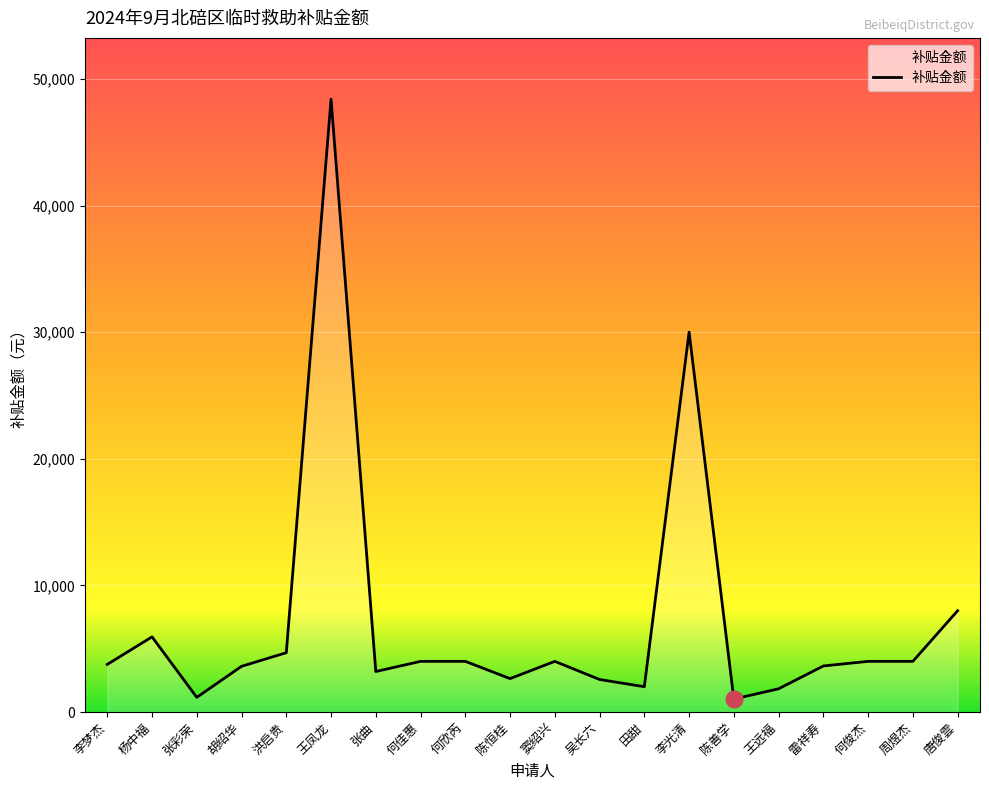

True or false: the data has more than 1 interior local peaks.

True